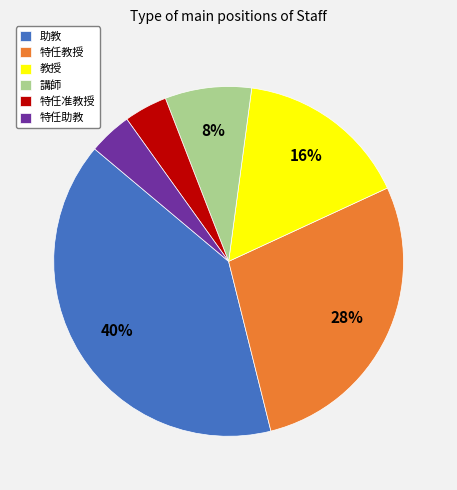

What is the largest slice in the pie chart?

助教